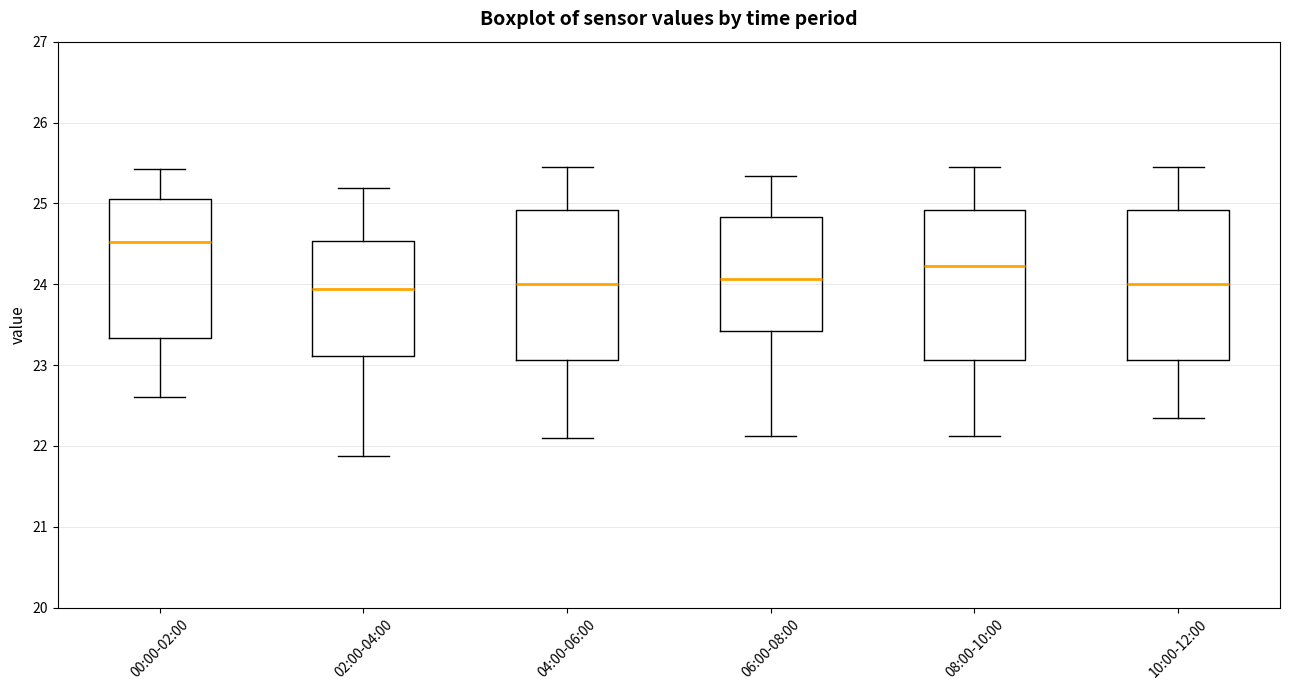

Reading left to right, transcribe this box plot: for each box, give where its median line is, the range the box spans, and where its two whiskers end, as read against the y-axis. The values are not printed on the chart, so give them approximately, as read against the axis.

00:00-02:00: median 24.5, box 23.3 to 25.1, whiskers 22.6 to 25.4
02:00-04:00: median 23.9, box 23.1 to 24.5, whiskers 21.9 to 25.2
04:00-06:00: median 24.0, box 23.1 to 24.9, whiskers 22.1 to 25.5
06:00-08:00: median 24.1, box 23.4 to 24.8, whiskers 22.1 to 25.3
08:00-10:00: median 24.2, box 23.1 to 24.9, whiskers 22.1 to 25.5
10:00-12:00: median 24.0, box 23.1 to 24.9, whiskers 22.3 to 25.5